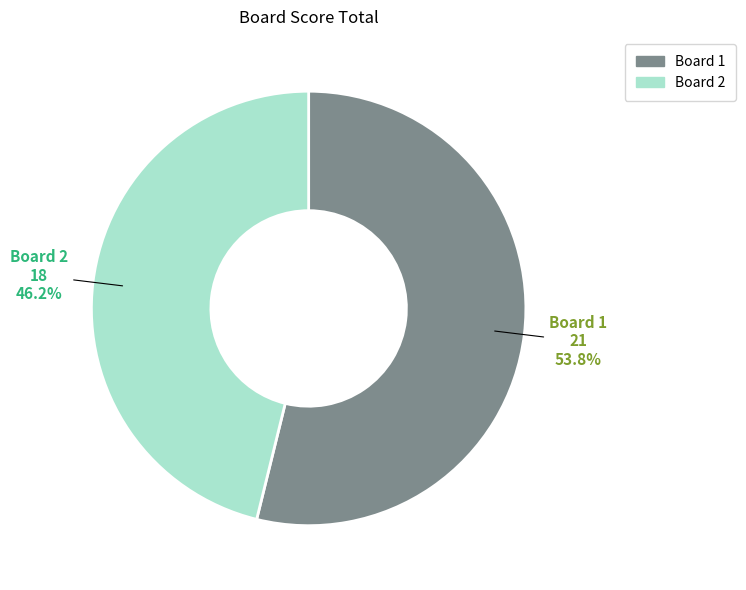

What is the ratio of the value at Board 2 to the value at Board 1?

0.9